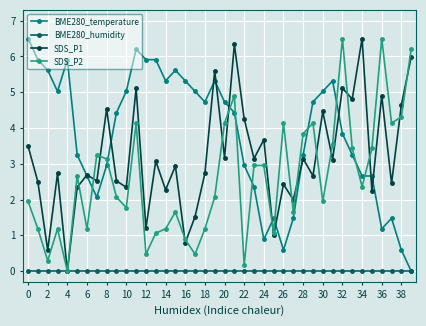

List the series in order of their overall mean, highest first.

BME280_temperature, SDS_P1, SDS_P2, BME280_humidity